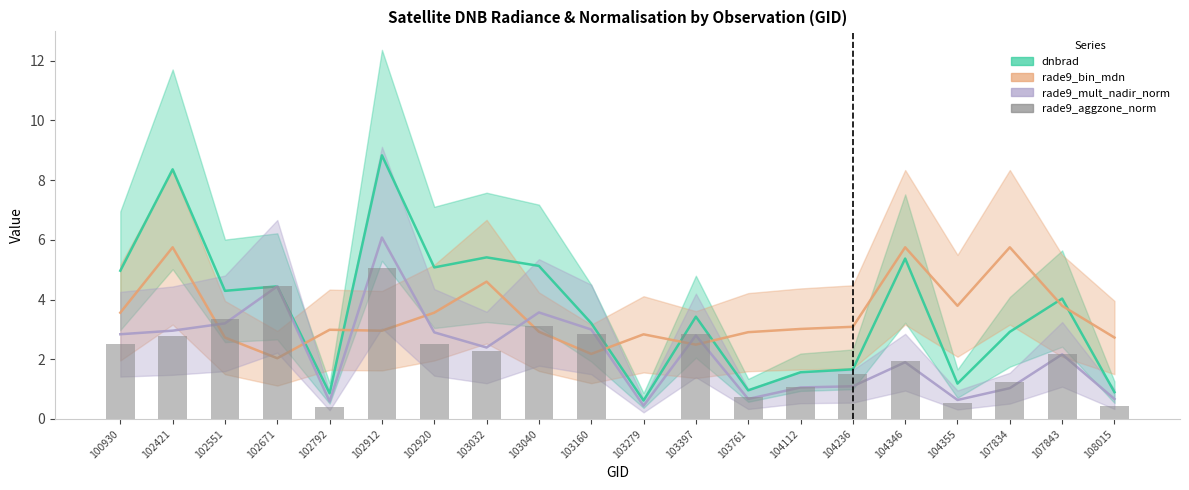

What is the difference between the highest and lowest values at 103761?

2.2